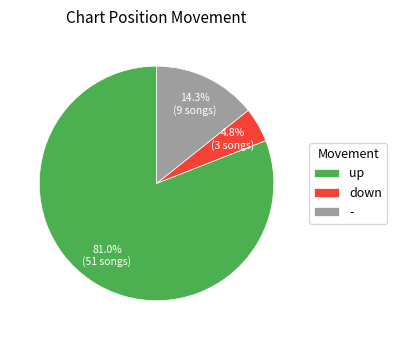

Rank the categories by value from lowest to highest.

down, -, up